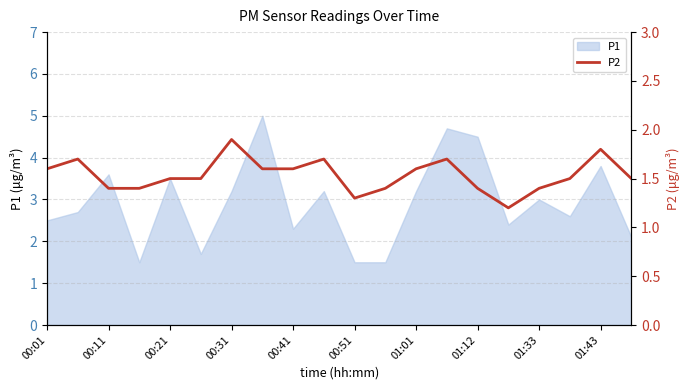

True or false: P1 has a value of 1.5 at 00:51.

True